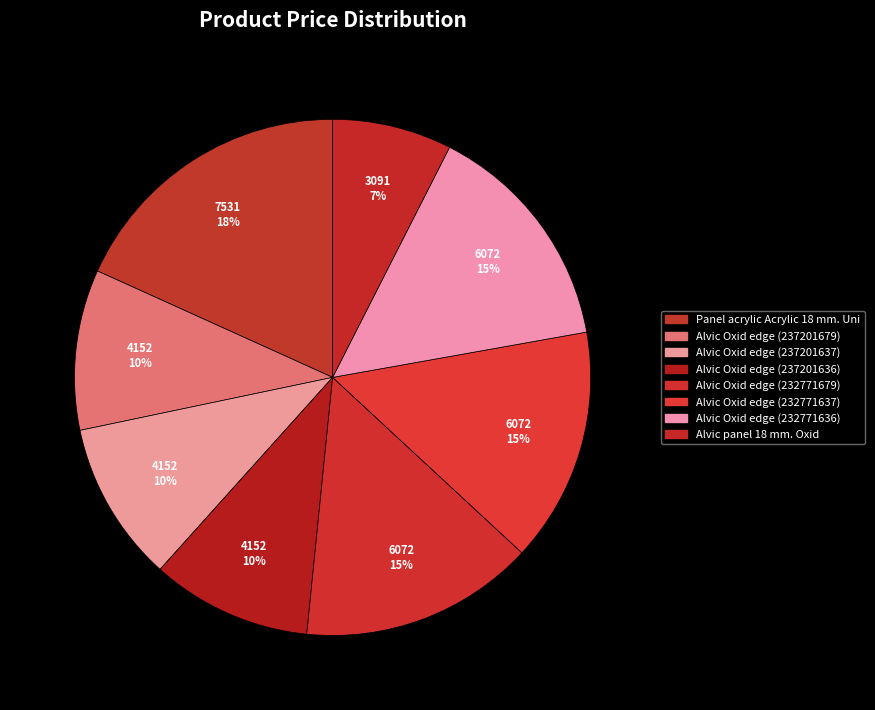

Count the number of slices in the pie.

8